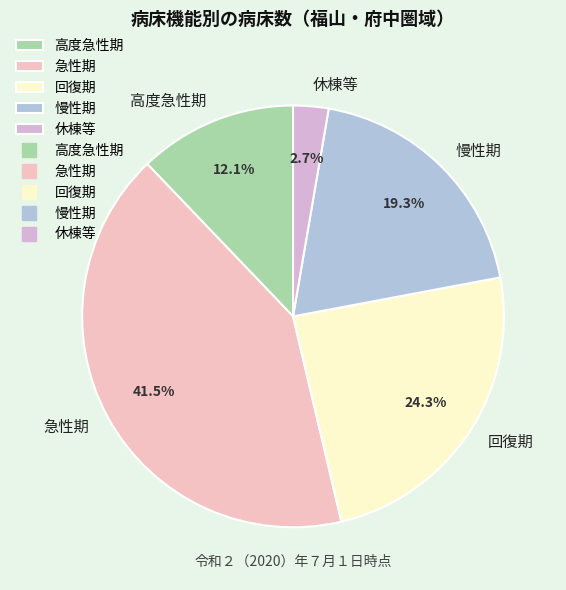

What percentage is NOT represented by 慢性期?

80.7%